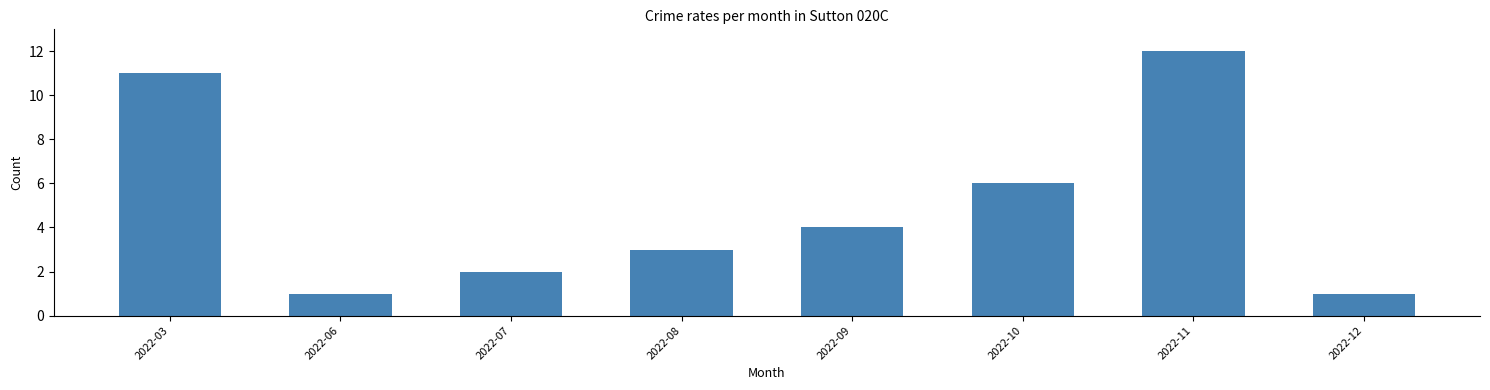

Are the bars horizontal?

No